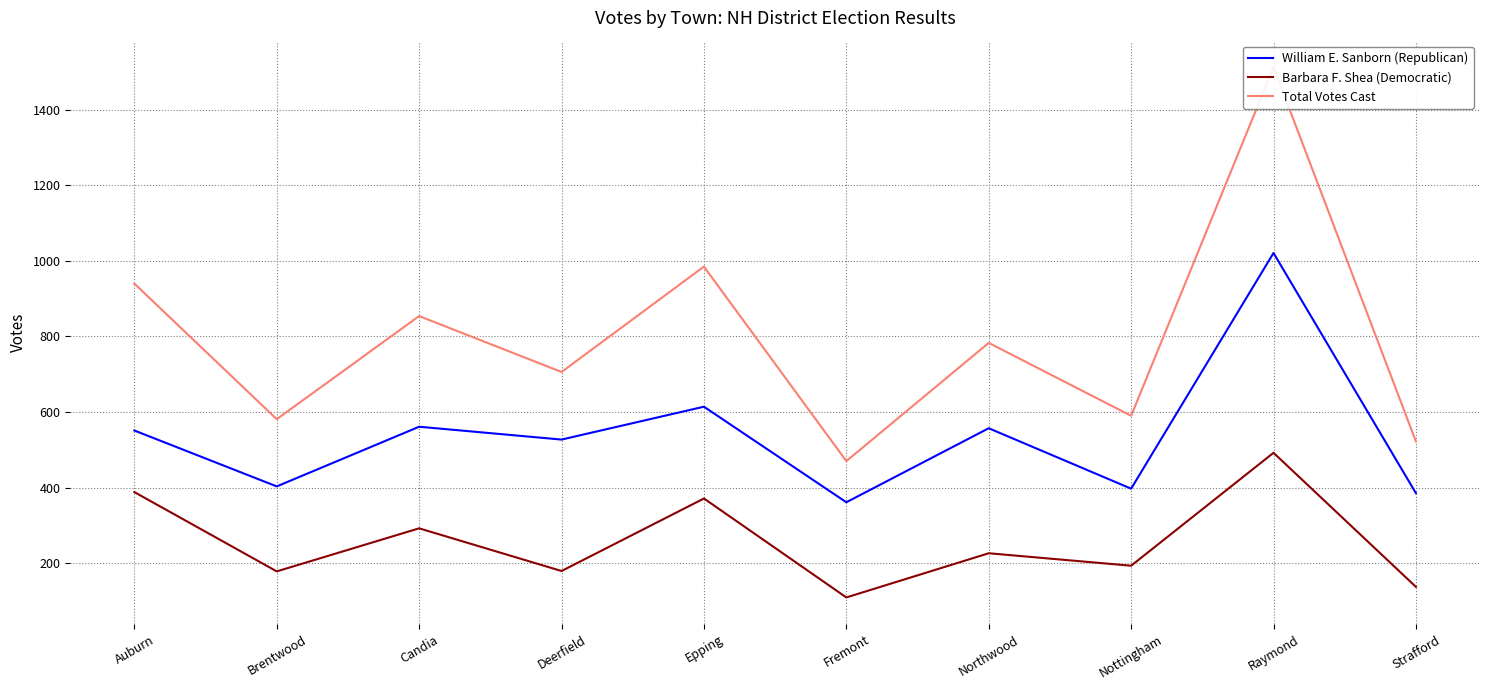

True or false: Barbara F. Shea (Democratic) has more than 2 interior local peaks.

True